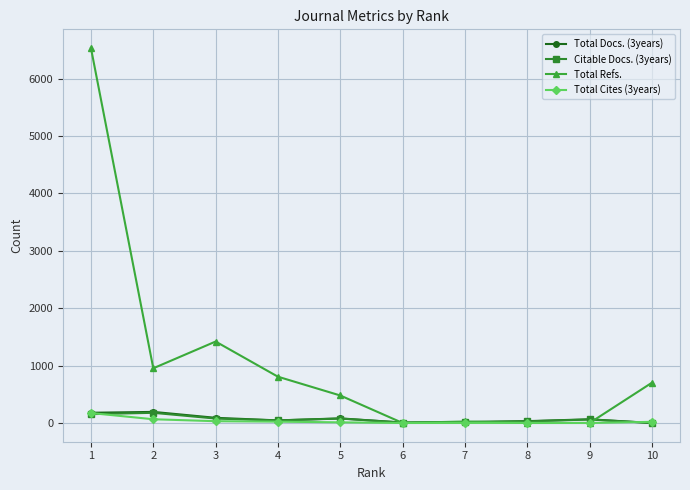

What is the difference between the maximum and second lowest values in the Total Refs. series?

6532